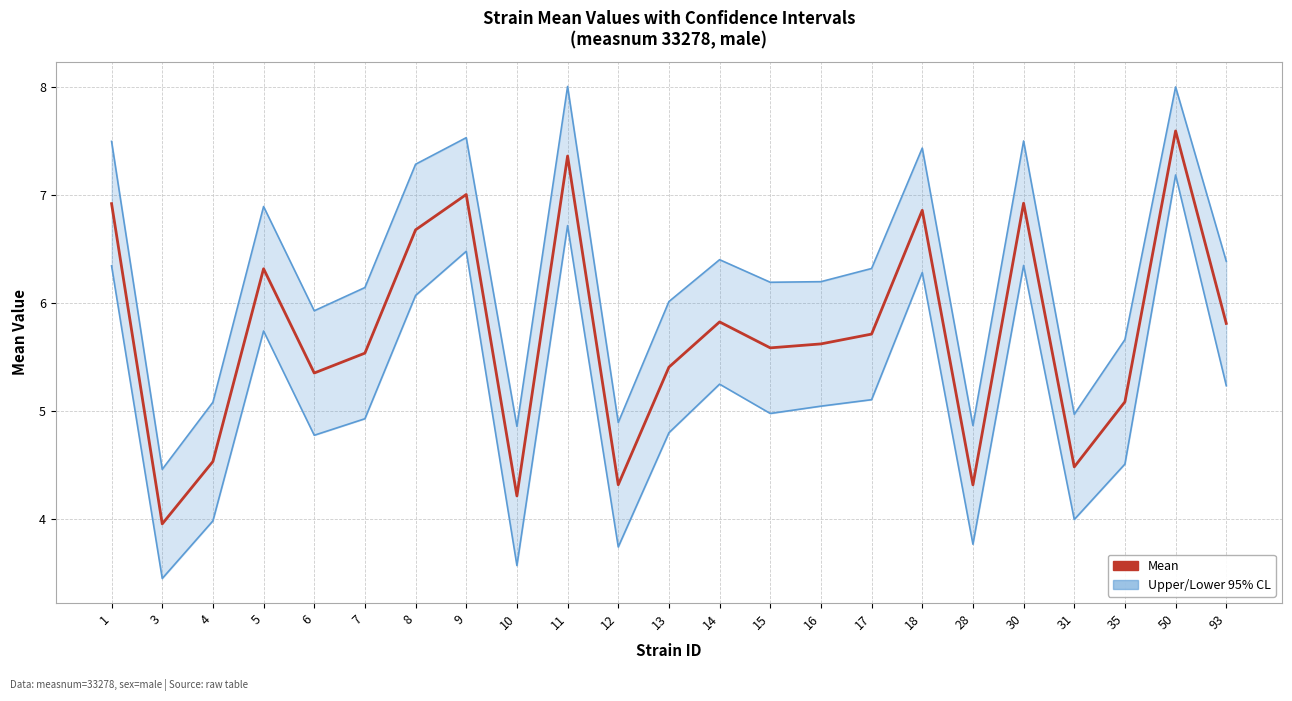

True or false: Mean has more than 1 points higher than both neighbors.

True